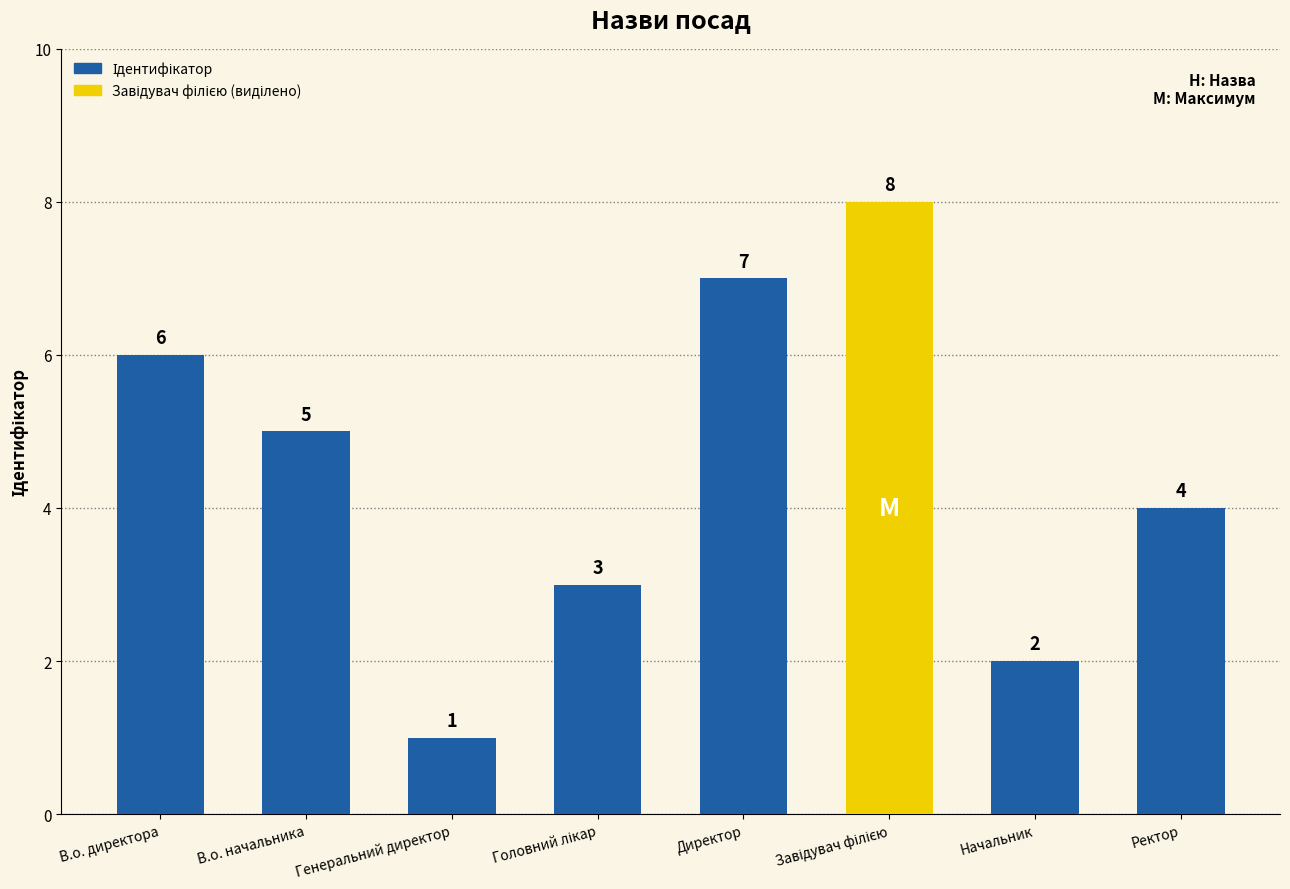

Approximately how many times larger is the value at Начальник compared to Директор?

0.3